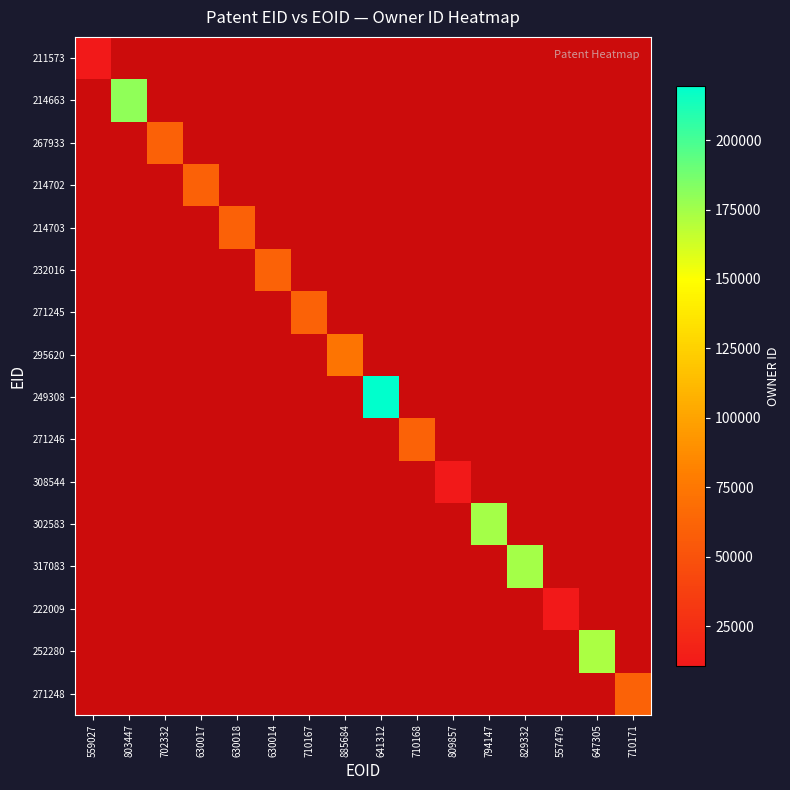

Count the number of categories in the chart.

16